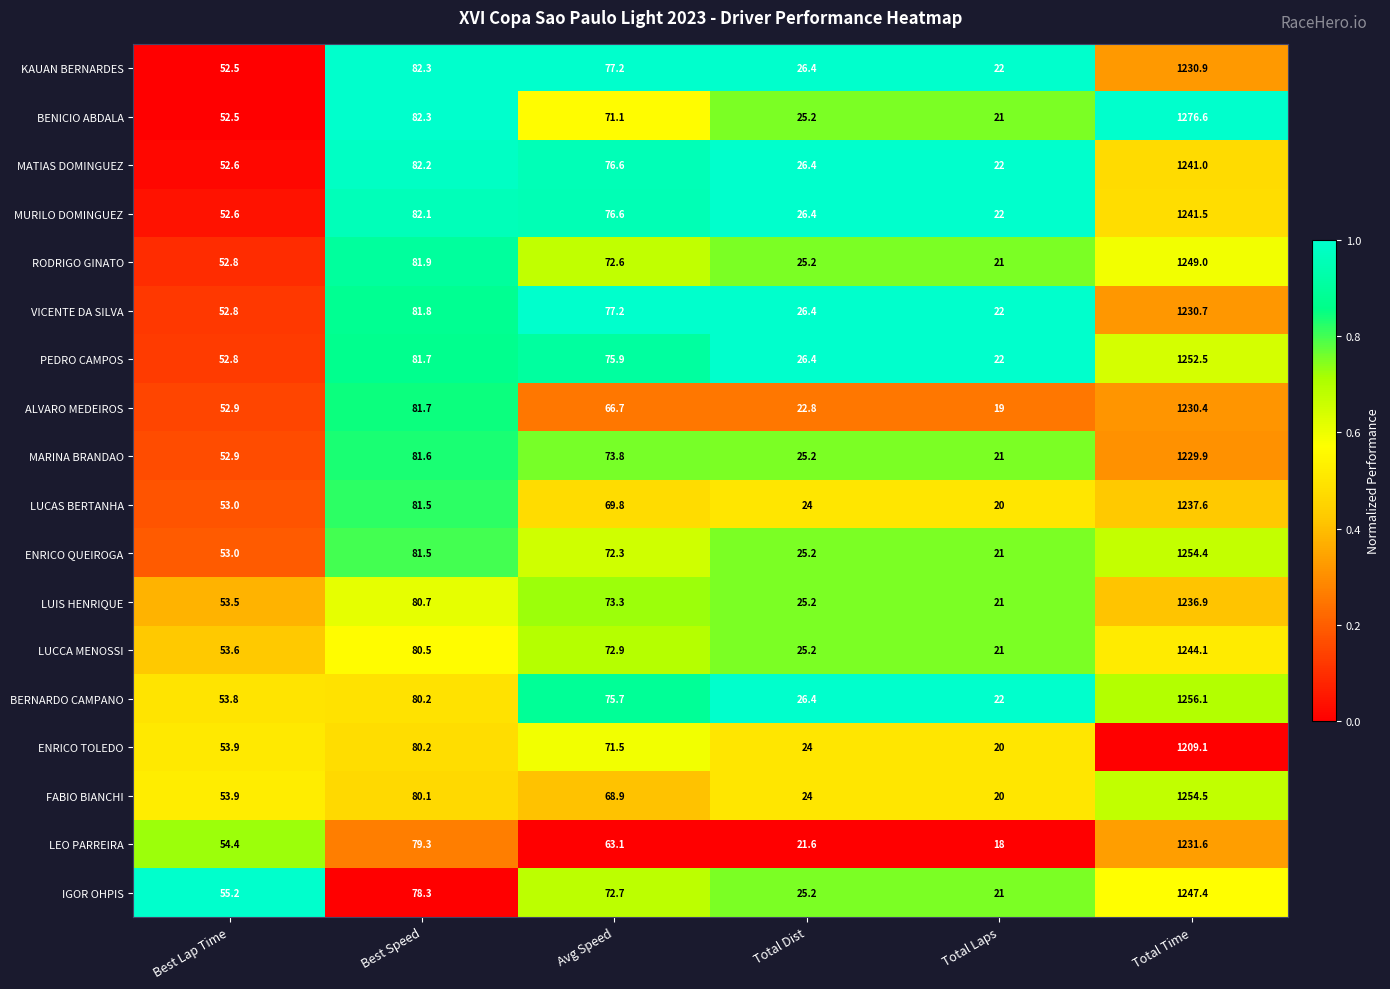

True or false: IGOR OHPIS has a value of 1247.4 at Total Time.

True